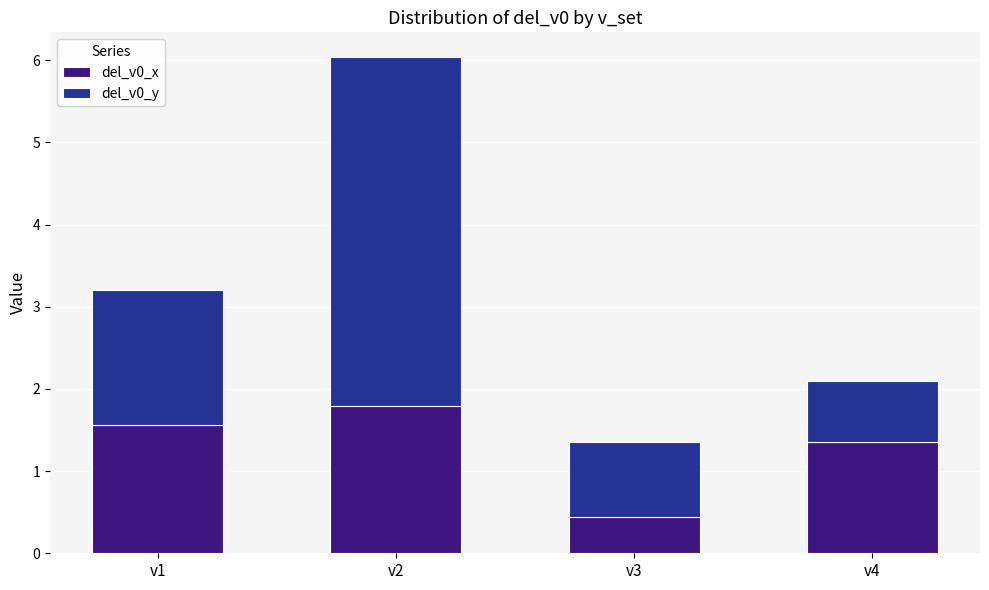

Reading left to right, transcribe the values for del_v0_x.

v1=1.6	v2=1.8	v3=0.4	v4=1.3